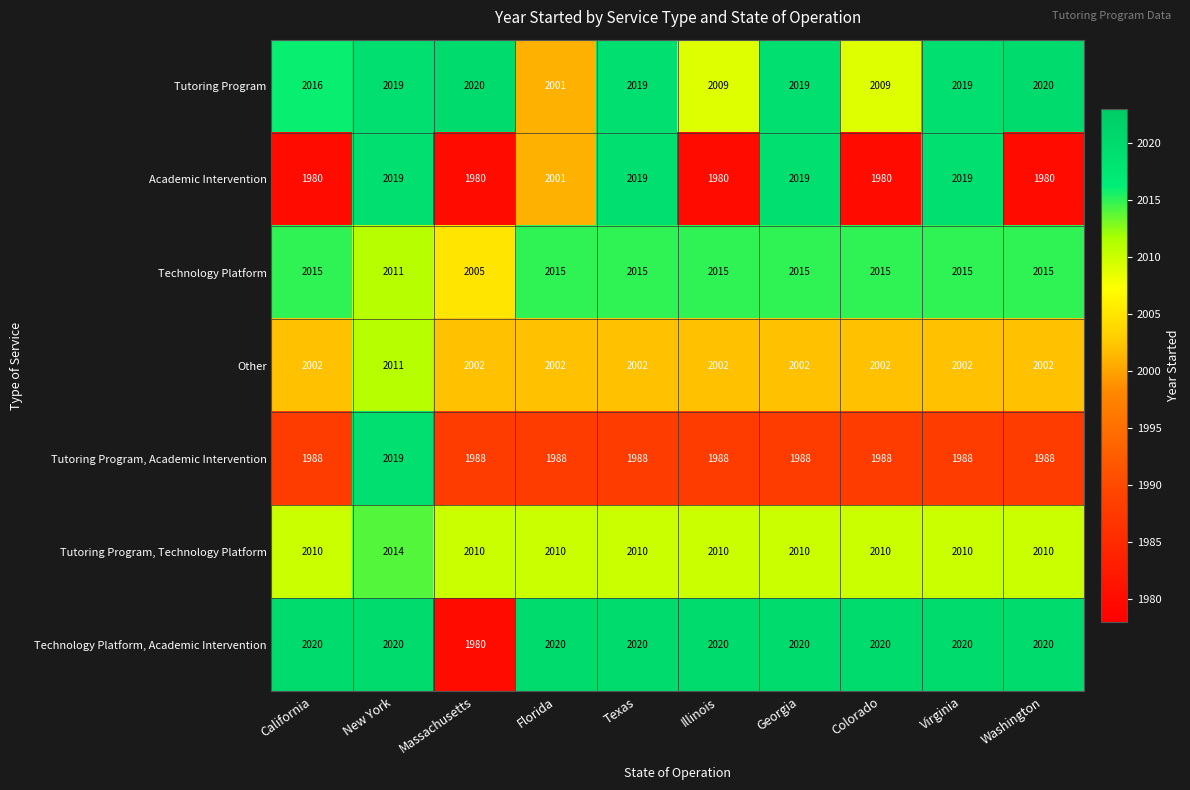

Count the Academic Intervention values in the range 1980 to 2019.

10